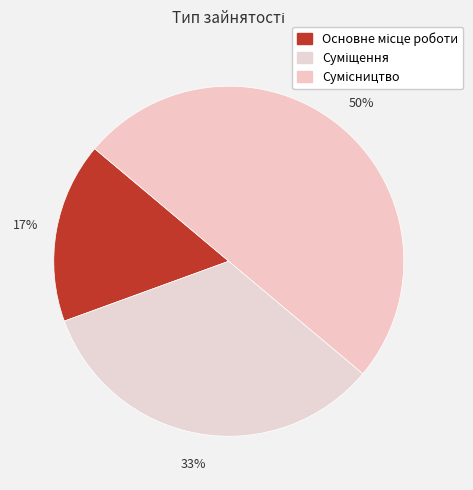

How many slices are in this pie chart?

3